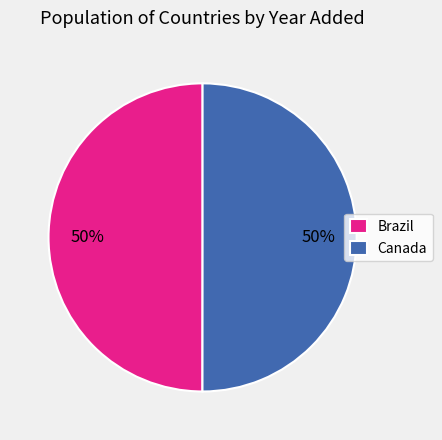

What percentage is the Canada slice, to the nearest percent?

50%